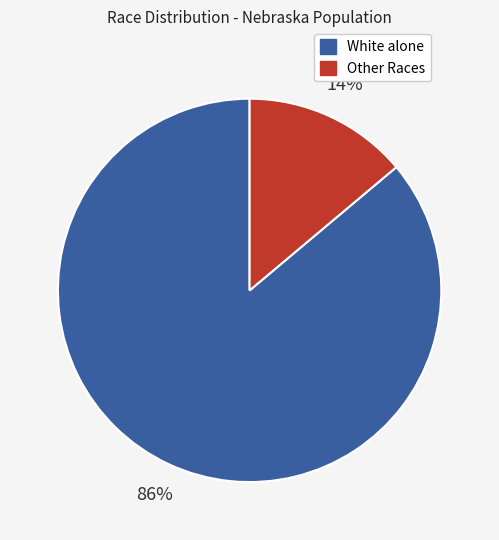

To the nearest percent, what is the average slice percentage?

50%